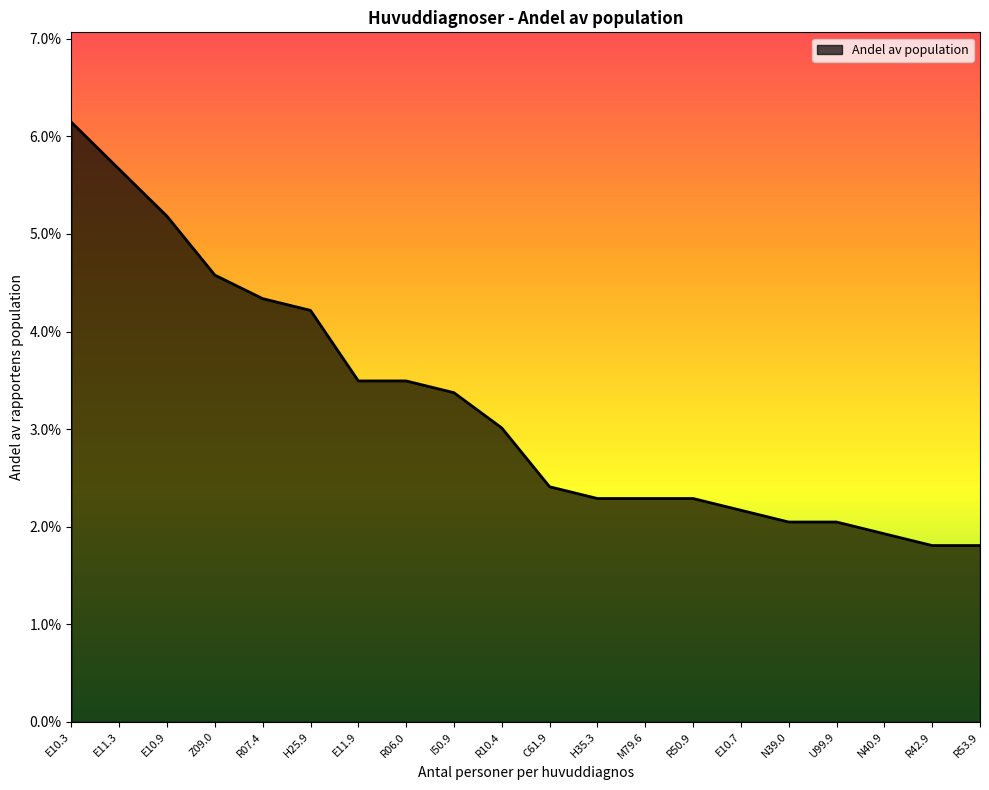

What is the sum of the values at E11.9 and R10.4?

0.1